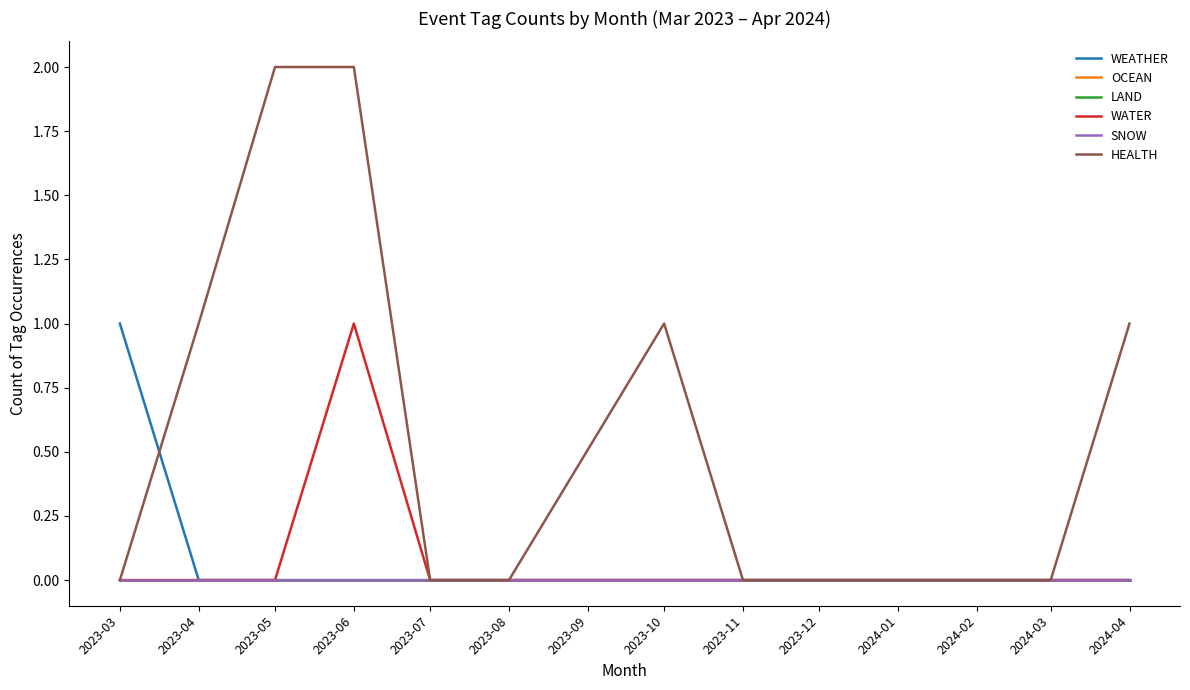

In WATER, how many points are higher than both neighbors (excluding endpoints)?

1